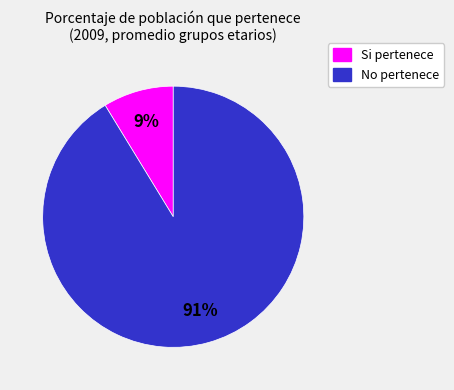

How many segments does this pie chart have?

2